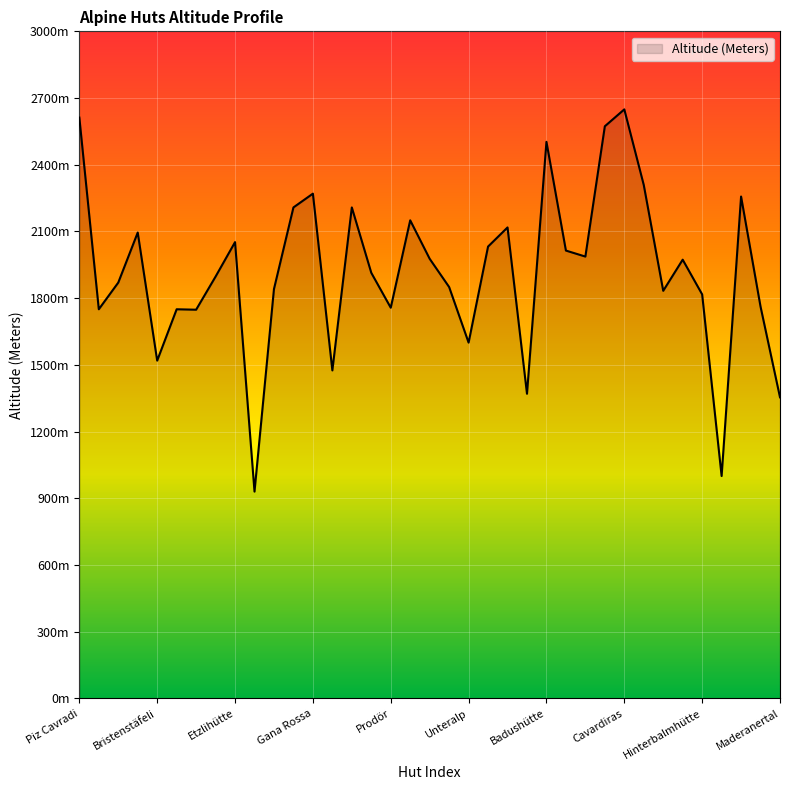

Does the chart display data point markers on the line(s)?

No